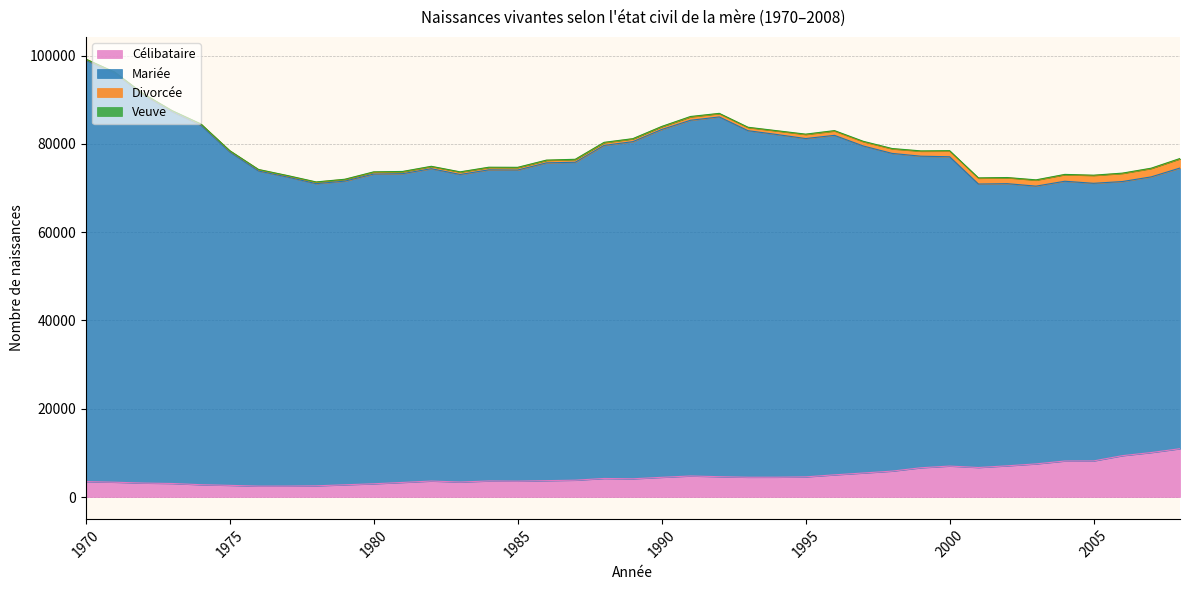

At which category does Célibataire reach its first local valley?

1976